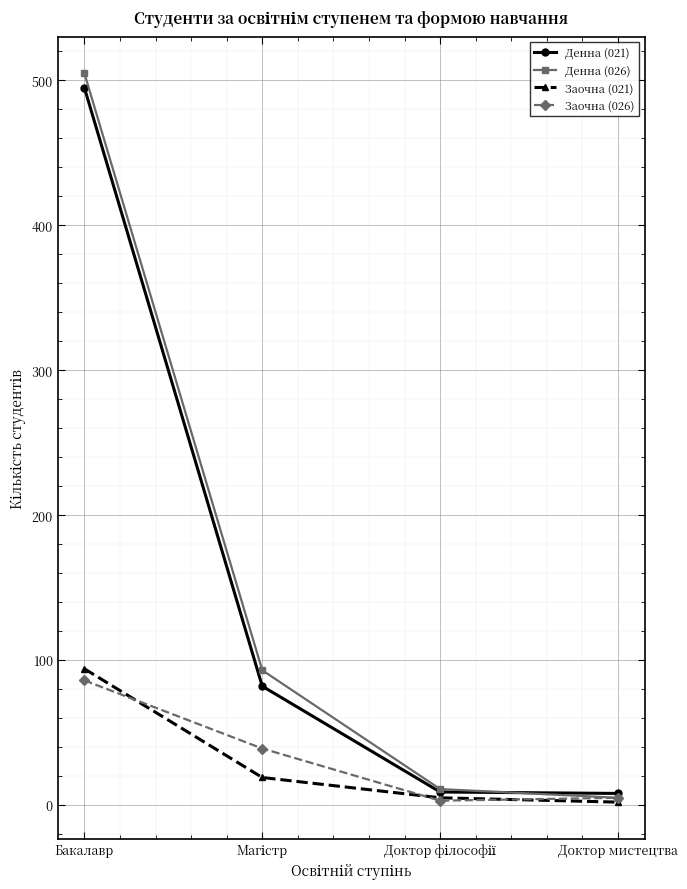

How many categories are shown in the chart?

4